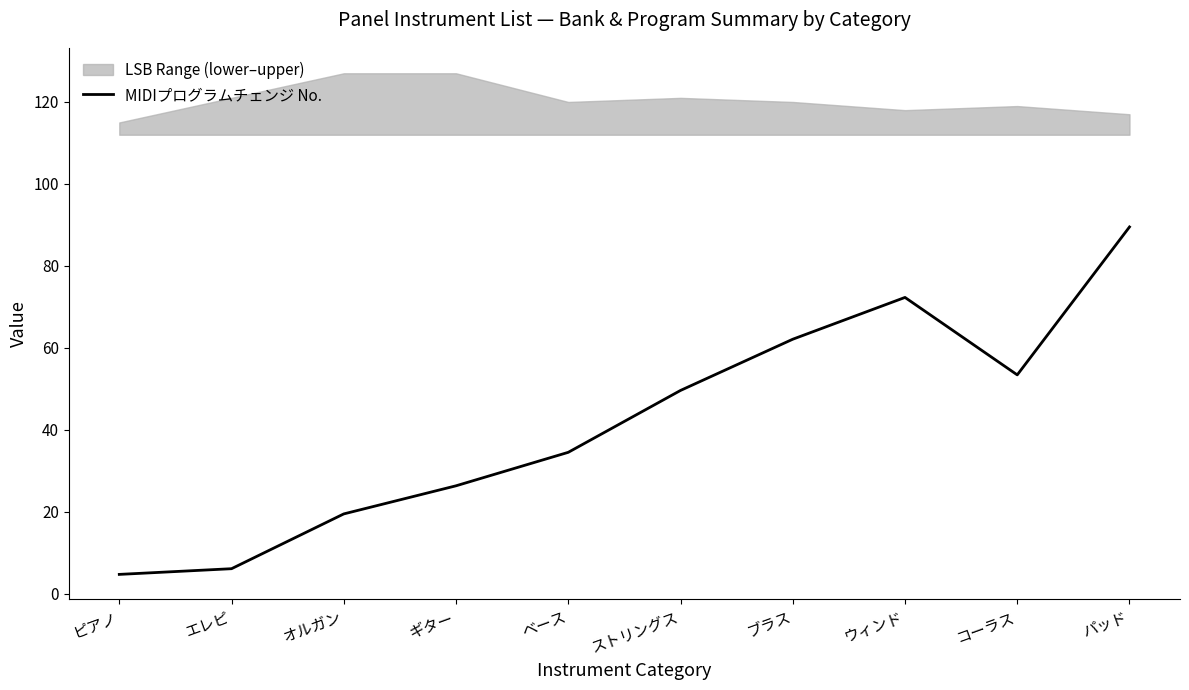

How many lines are shown in the chart?

1